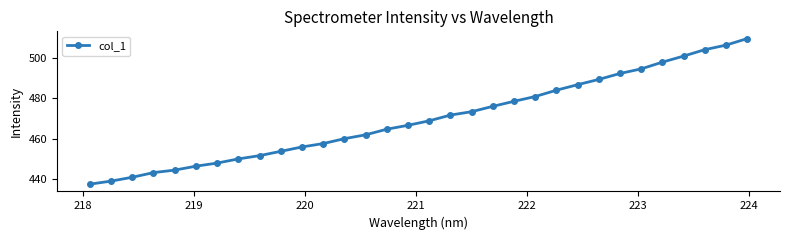

What is the difference between the maximum and minimum values?

72.3